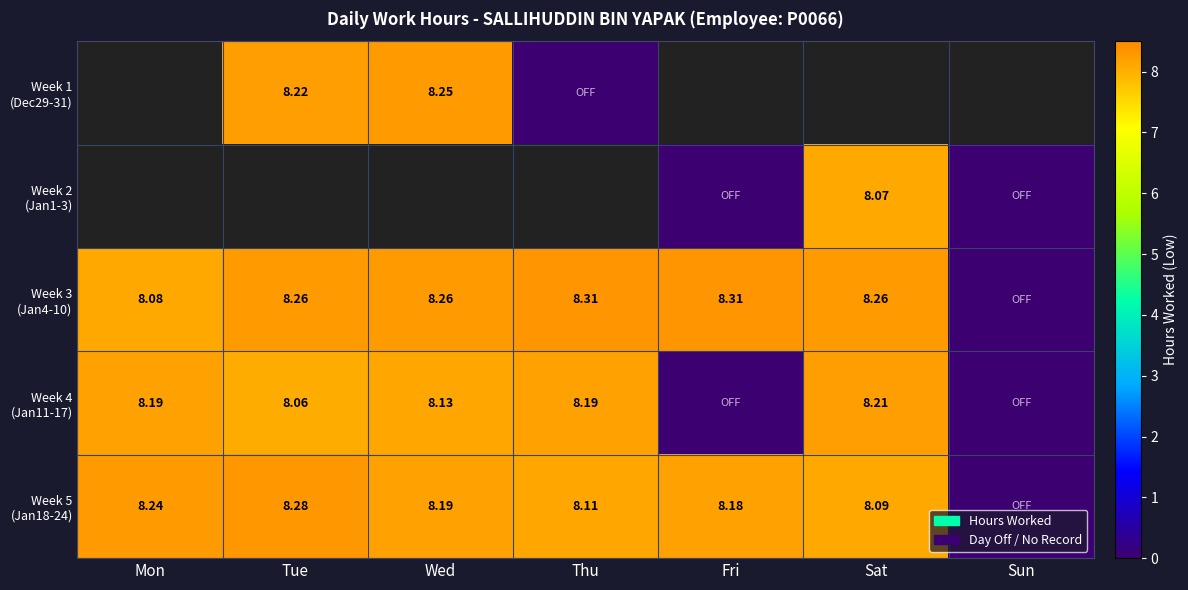

How many data points does each series have?

7